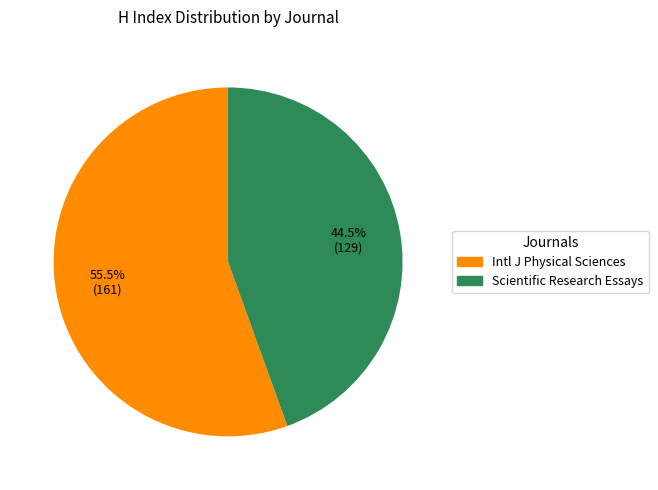

How many slices are in this pie chart?

2